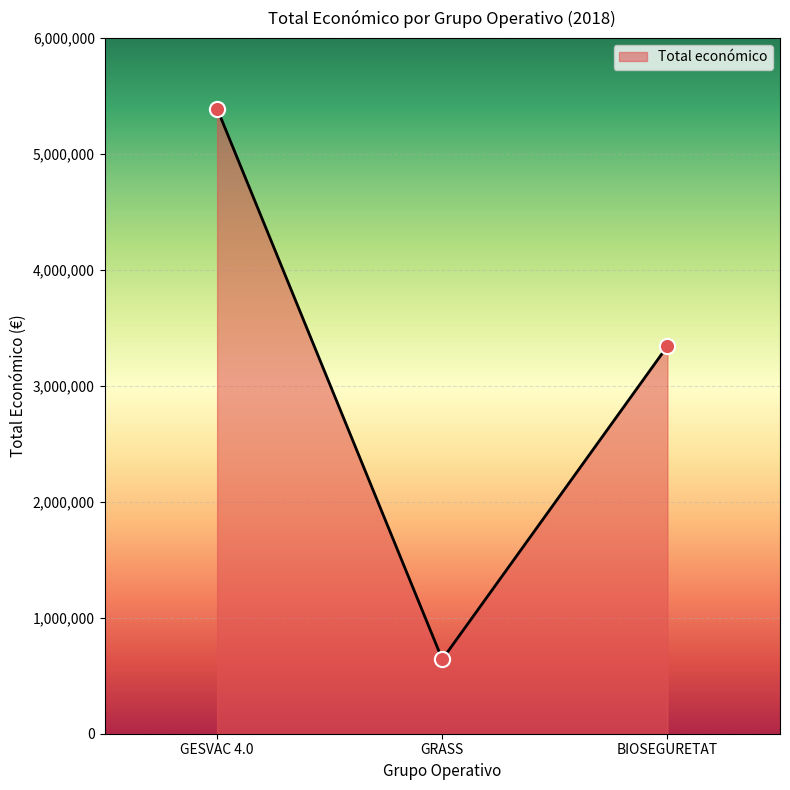

Between BIOSEGURETAT and GRASS, which is larger?

BIOSEGURETAT